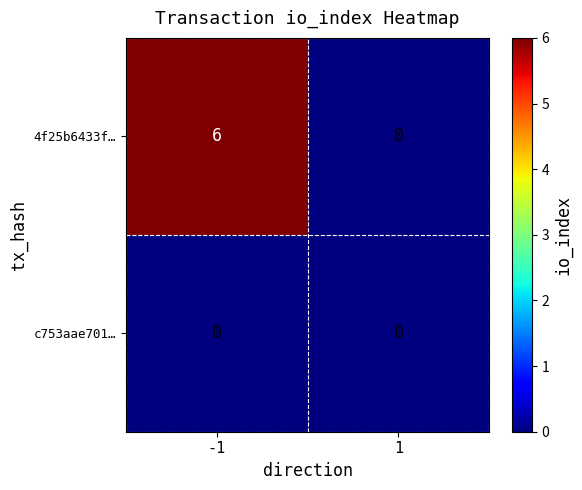

Reading left to right, what are all the values shown in this chart?

4f25b6433f…: -1=6	1=0
c753aae701…: -1=0	1=0